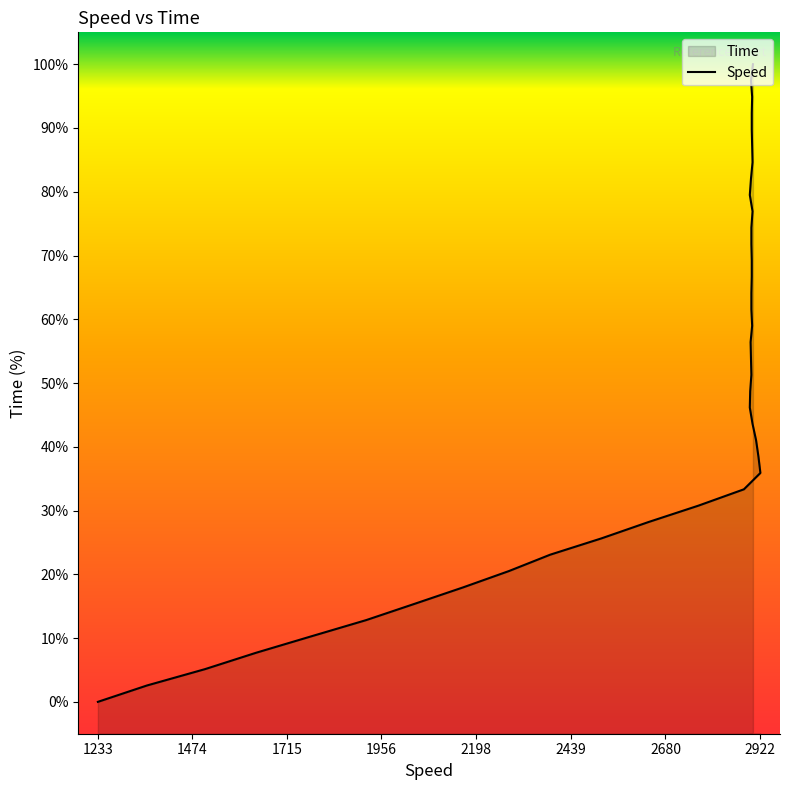

Reading right to left, what are all the values shown in this chart?

100.0	97.4	94.9	92.3	89.7	87.2	84.6	82.1	79.5	76.9	74.4	71.8	69.2	66.7	64.1	61.5	59.0	56.4	53.8	51.3	48.7	46.2	43.6	41.0	38.5	35.9	33.3	30.8	28.2	25.6	23.1	20.5	17.9	15.4	12.8	10.3	7.7	5.1	2.6	0.0